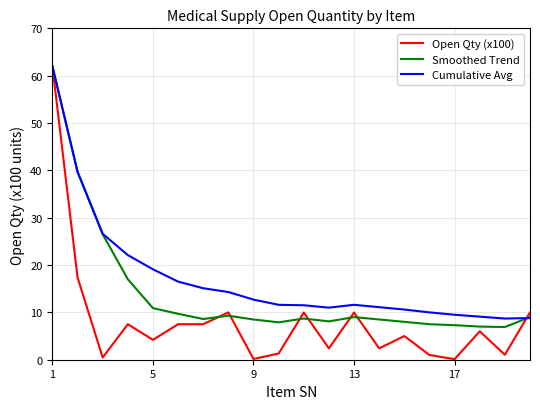

What is the maximum value shown in the chart?

62.0